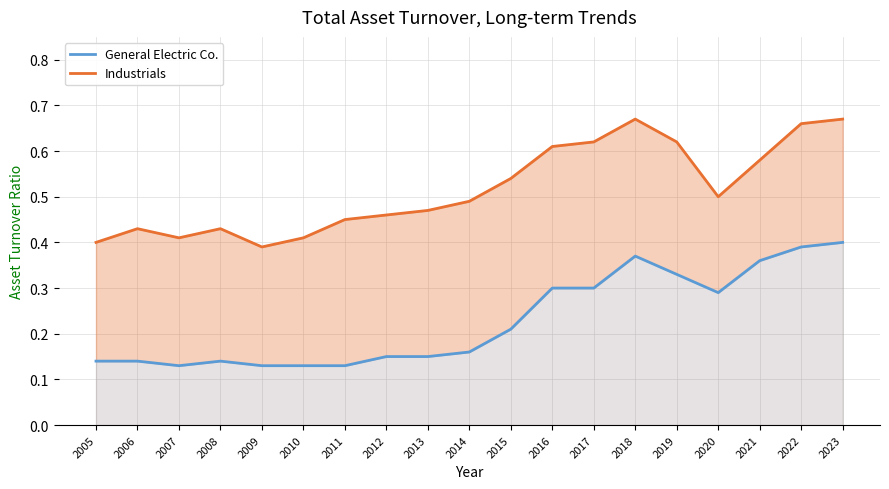

True or false: General Electric Co. and Industrials cross at least once.

False